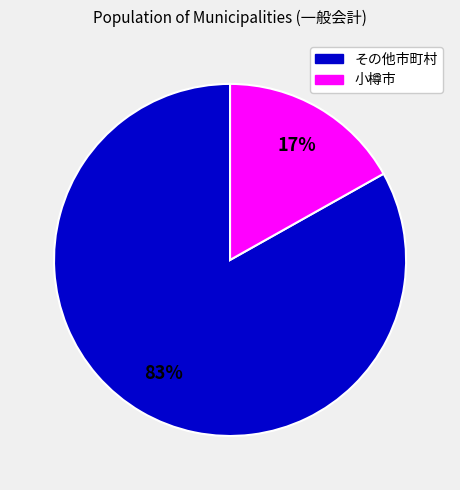

Is there any slice that represents more than half of the pie?

Yes